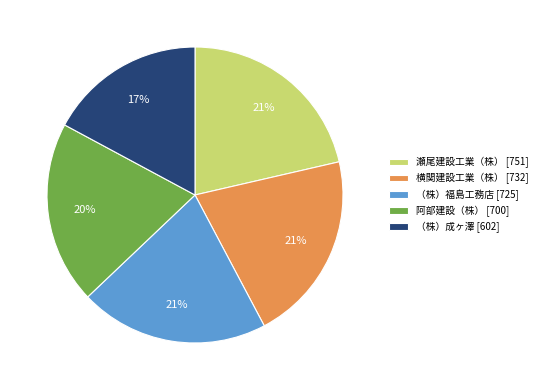

Is there a majority slice in this chart?

No